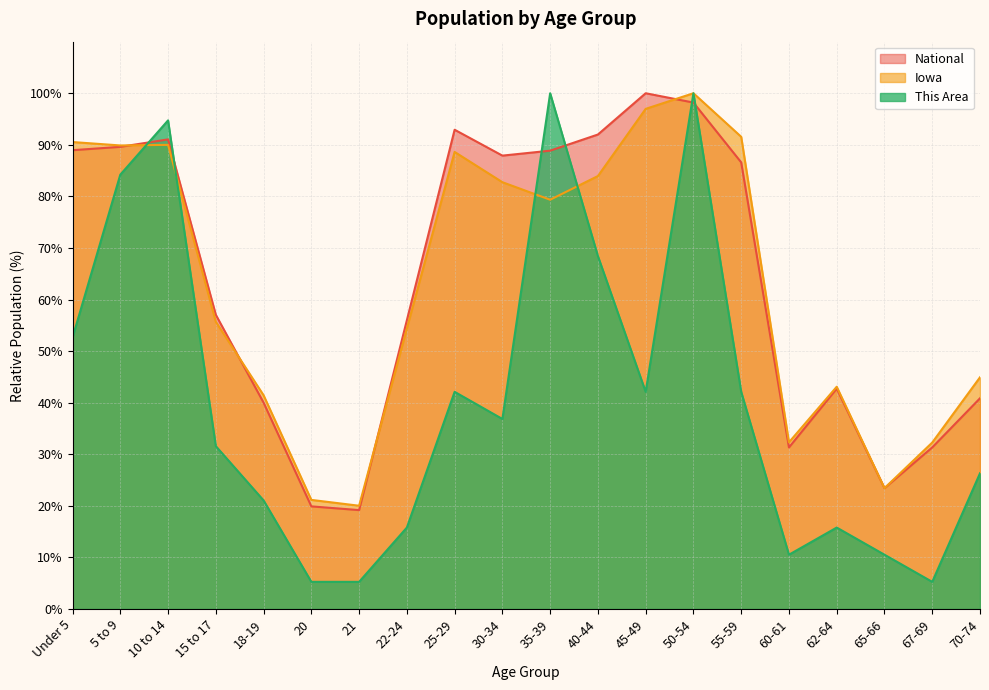

How many data points does each series have?

20